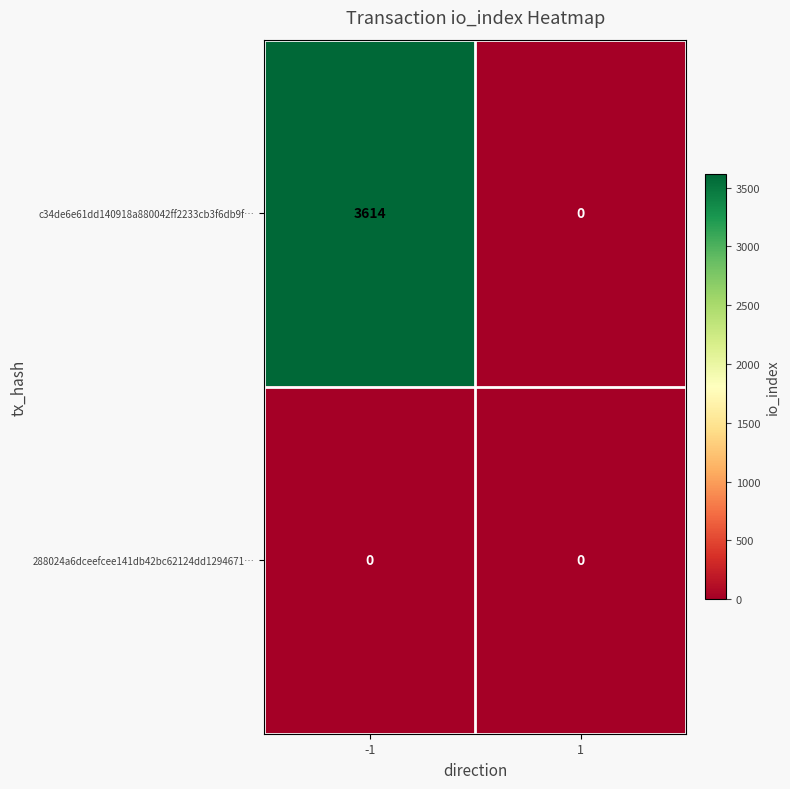

Is it true that c34de6e61dd140918a880042ff2233cb3f6db9f… equals -2235 at 1?

False